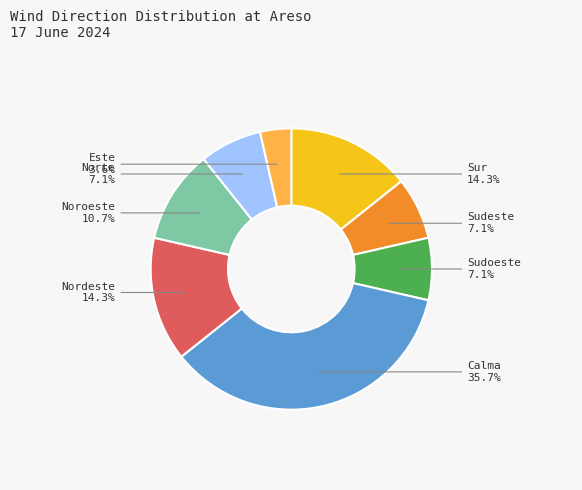

Is there a majority slice in this chart?

No